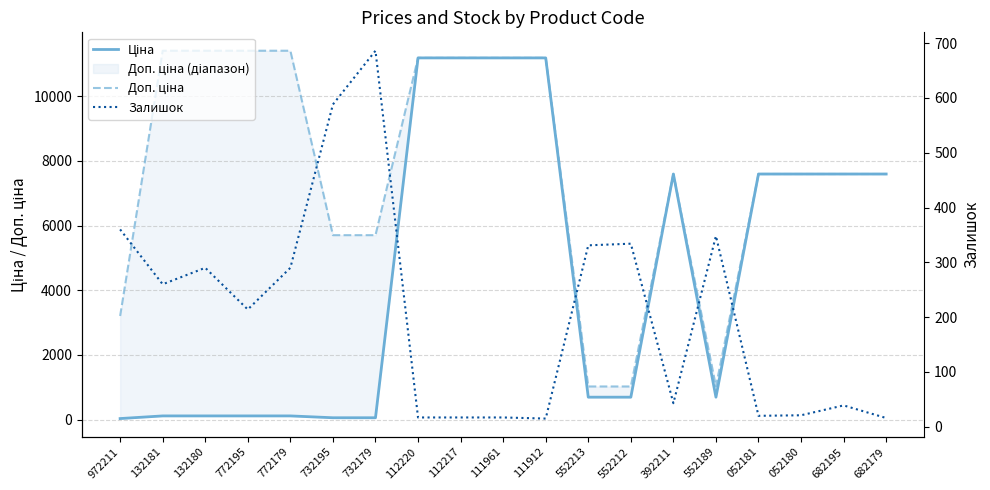

Between 112217 and 682179, which series saw the biggest shift?

Ціна